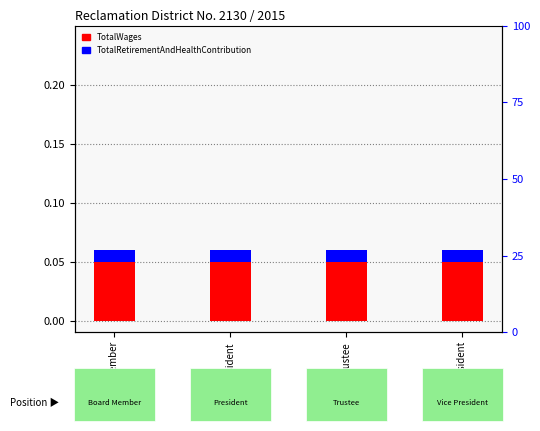

List the series in order of their overall mean, lowest first.

TotalRetirementAndHealthContribution, TotalWages